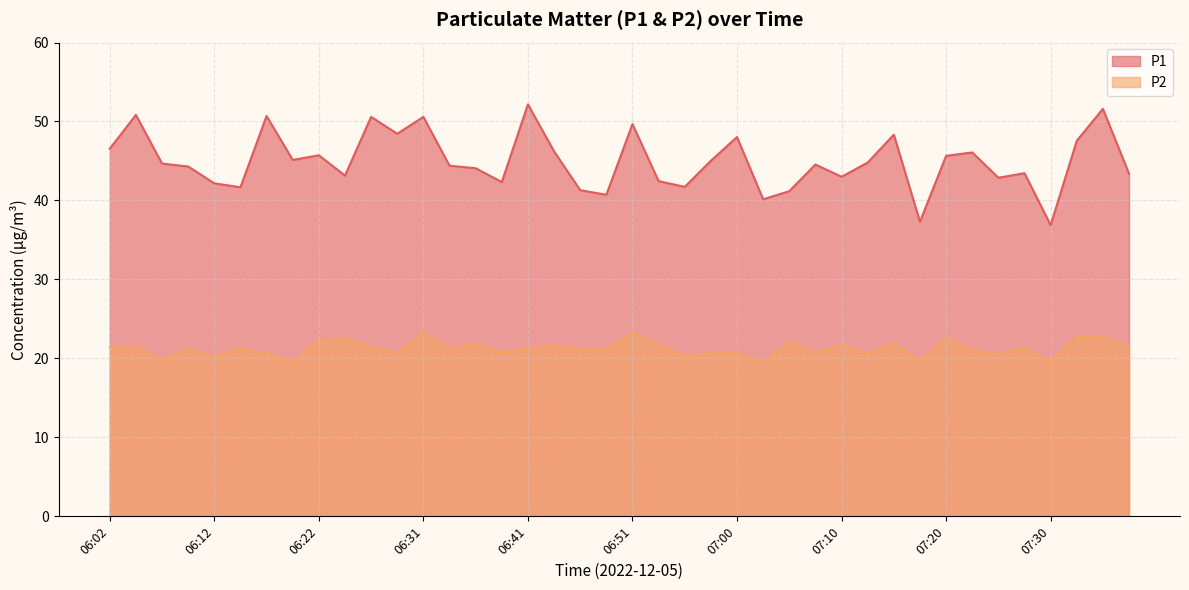

How many values in the P2 series exceed 21?

24